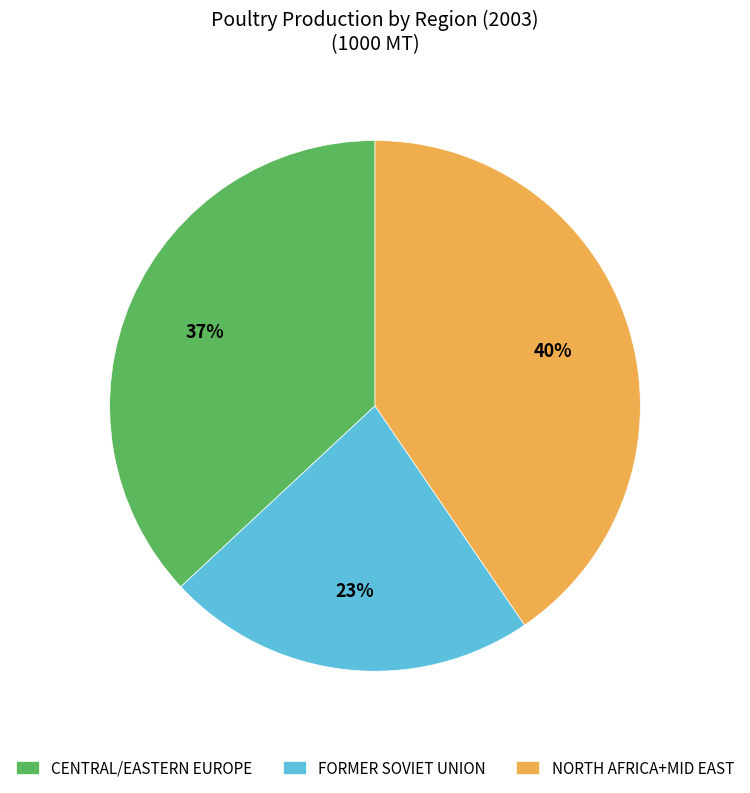

To the nearest percent, what percentage of the pie is CENTRAL/EASTERN EUROPE?

37%